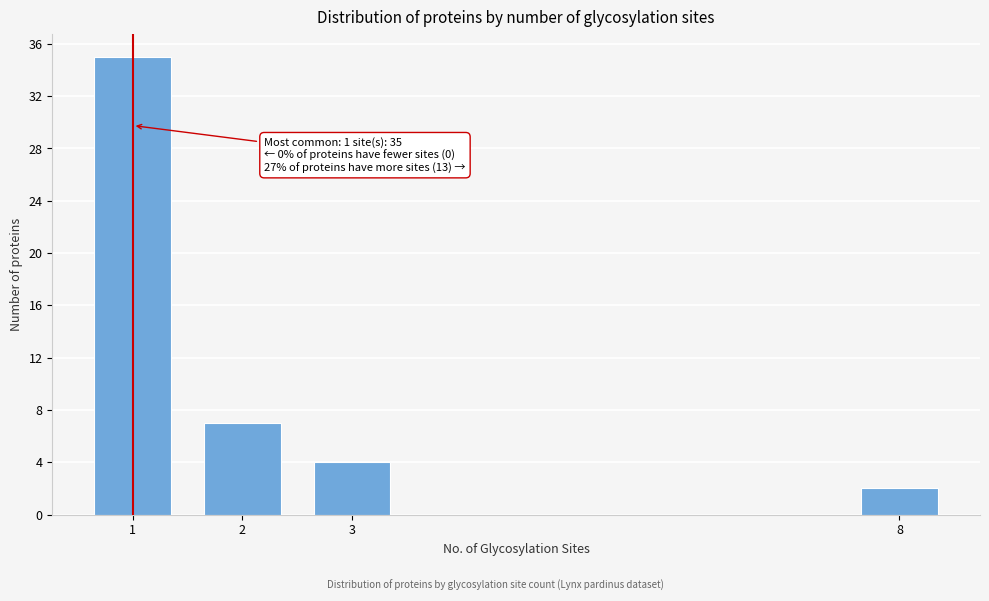

Reading left to right, list all the values displayed in this chart.

35	7	4	2